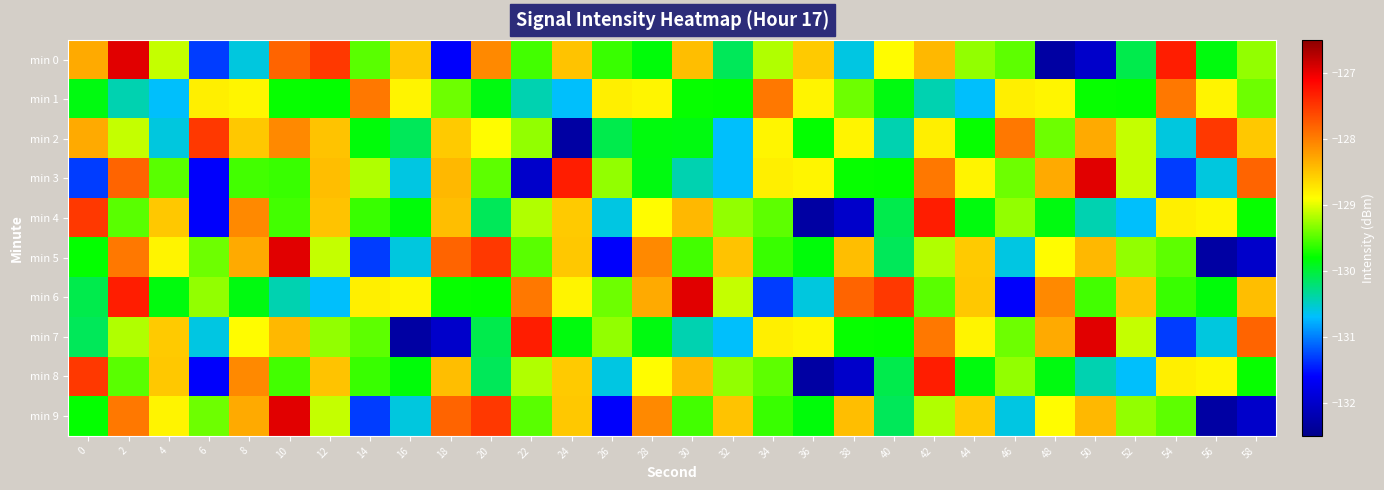

Which has a higher value, 6 or 30?

30